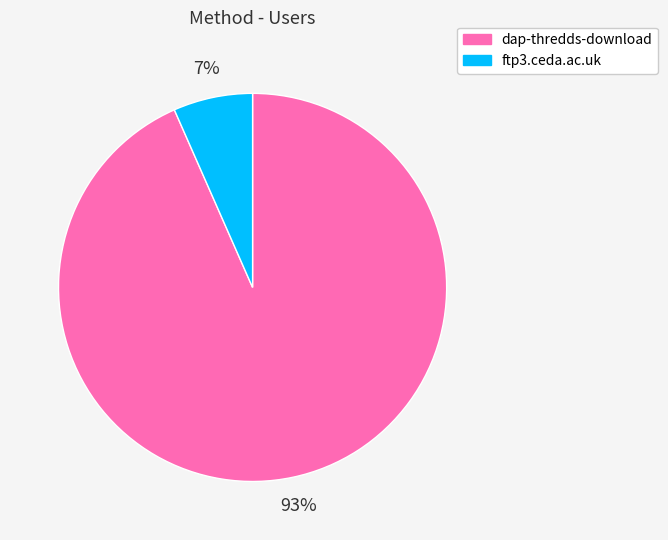

Count the number of slices in the pie.

2